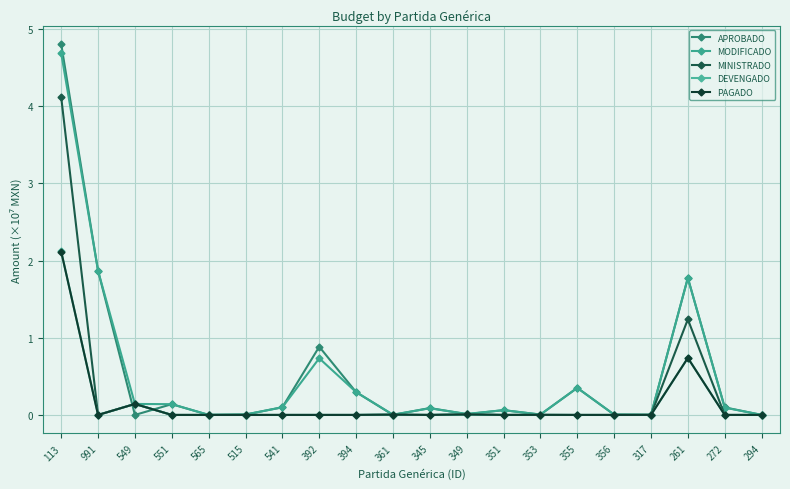

What is the greatest value displayed?

4.8